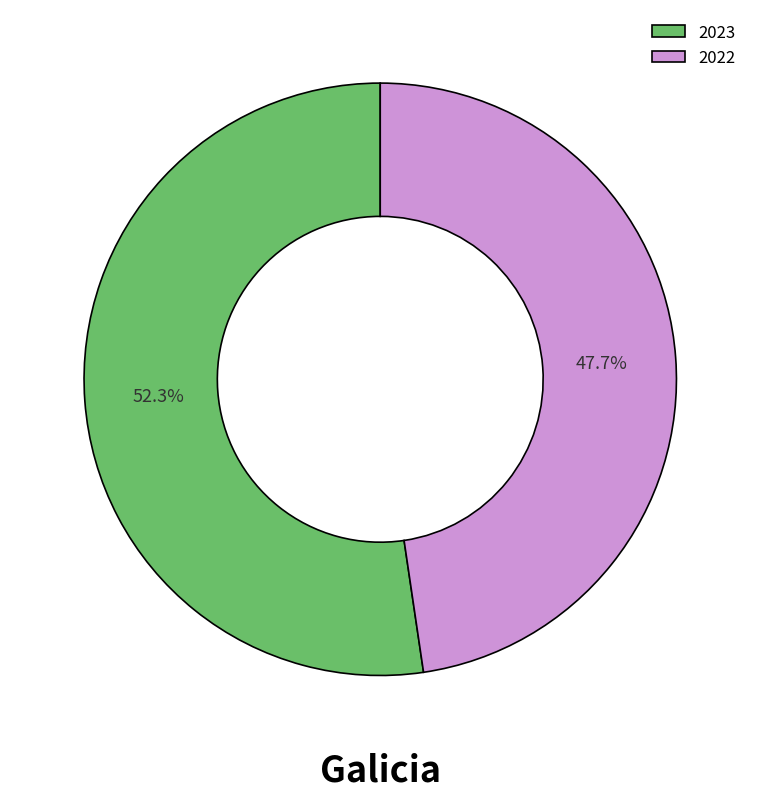

Rank the categories by value from lowest to highest.

2022, 2023